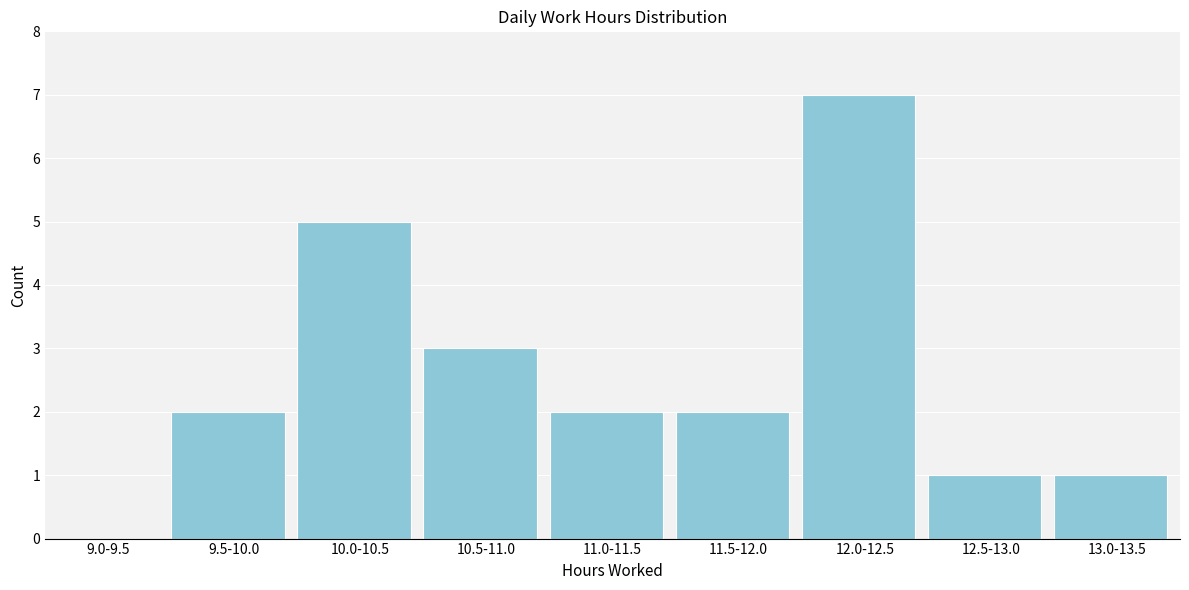

Reading left to right, list all the values displayed in this chart.

9.0-9.5=0	9.5-10.0=2	10.0-10.5=5	10.5-11.0=3	11.0-11.5=2	11.5-12.0=2	12.0-12.5=7	12.5-13.0=1	13.0-13.5=1